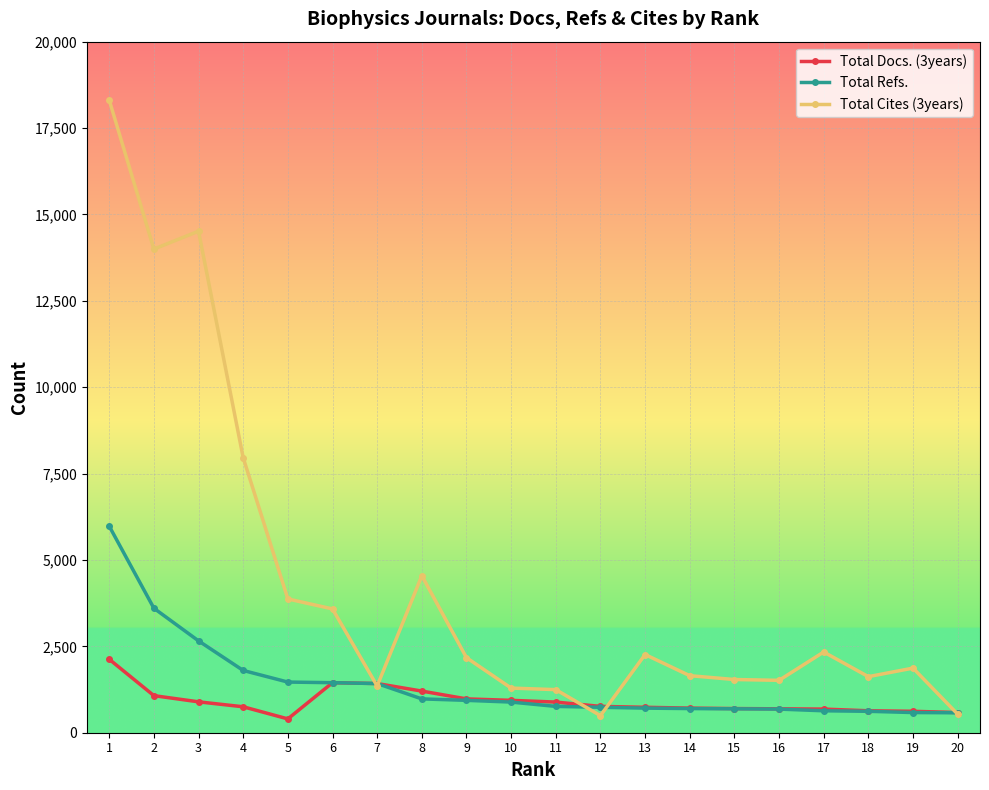

What is the sum of the Total Cites (3years) values at 5 and 6?

7455